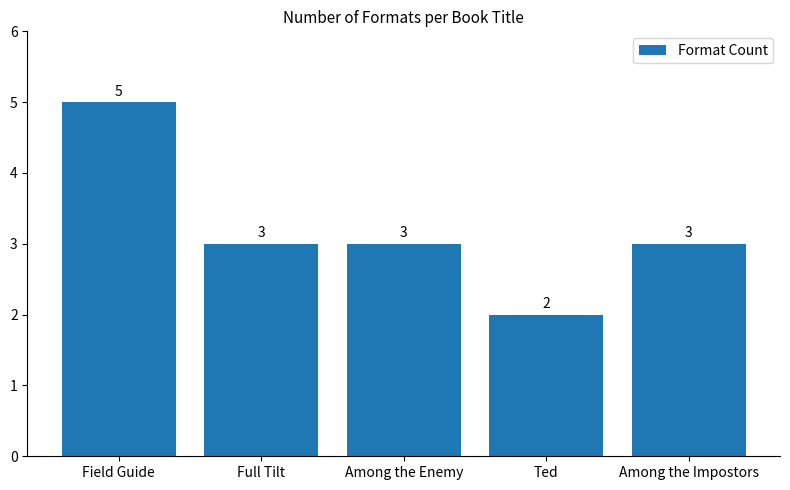

At which label does the data first exceed 3?

Field Guide